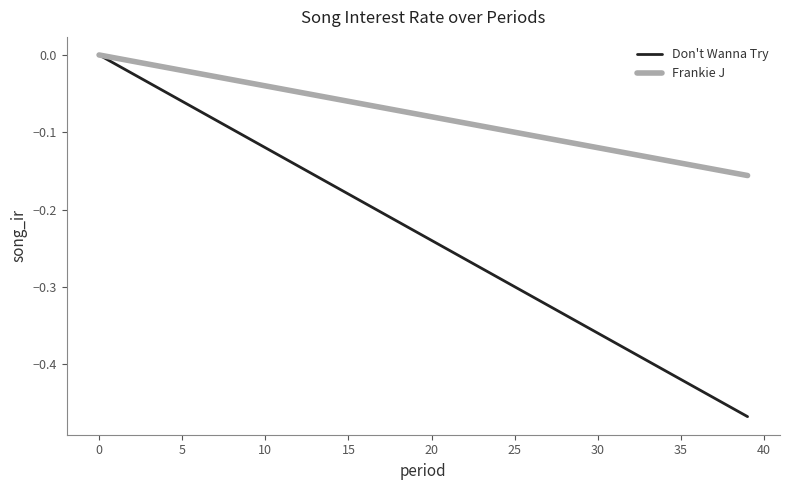

Rank the series by their average value, from highest to lowest.

Frankie J, Don't Wanna Try